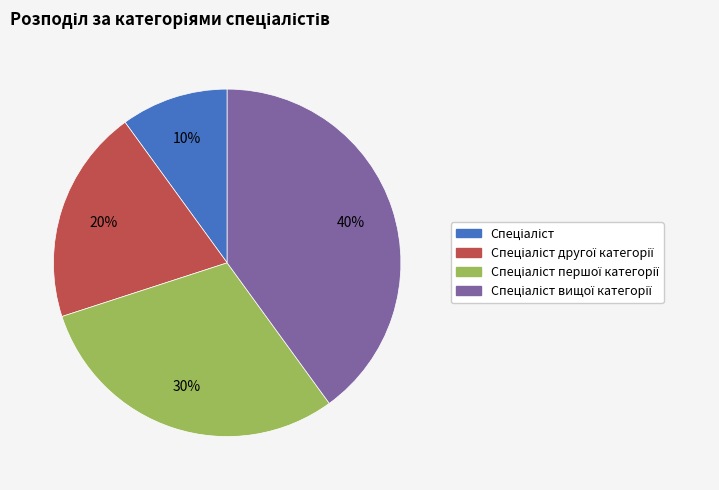

Is there any slice that represents more than half of the pie?

No